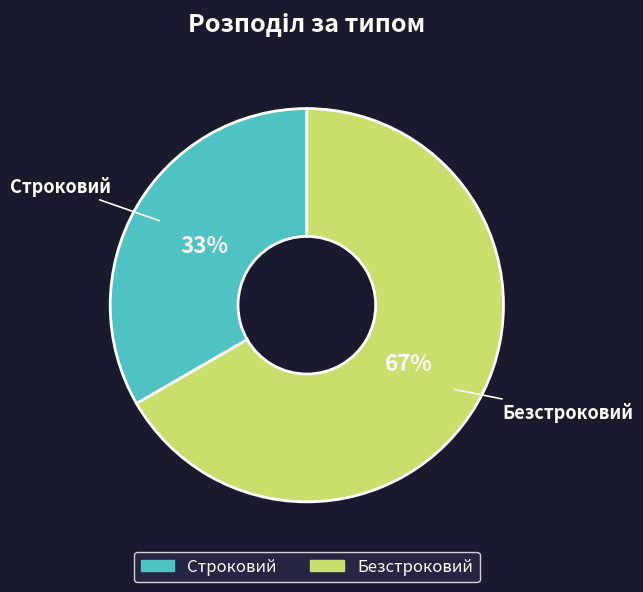

Which has a higher value, Безстроковий or Строковий?

Безстроковий